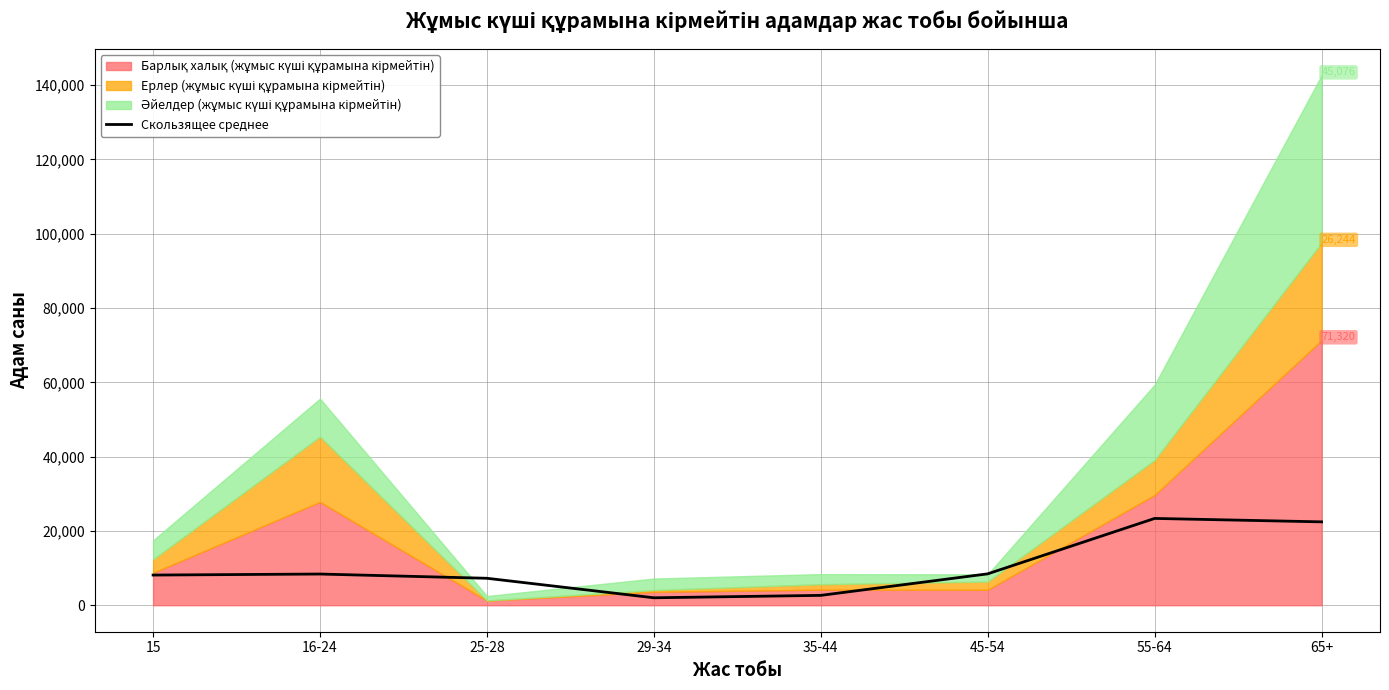

Where is the first local minimum?

29-34